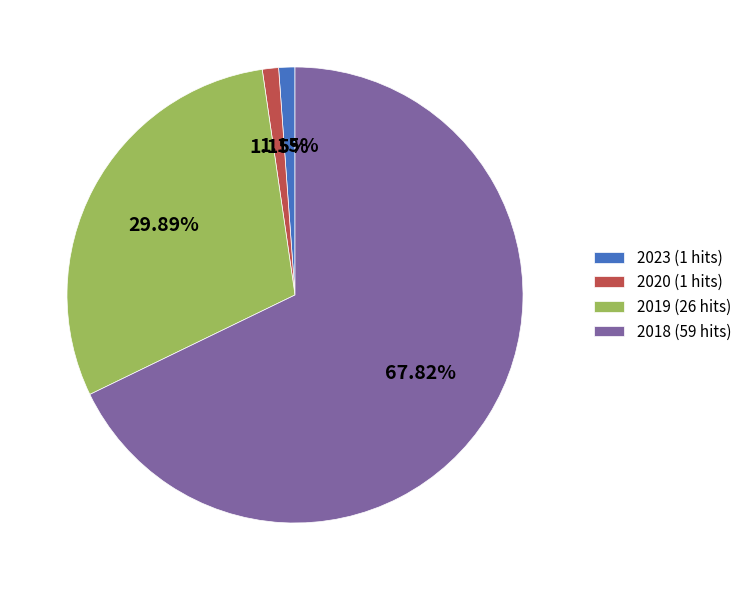

Combined, do 2019 (26 hits) and 2020 (1 hits) account for over 50%?

No